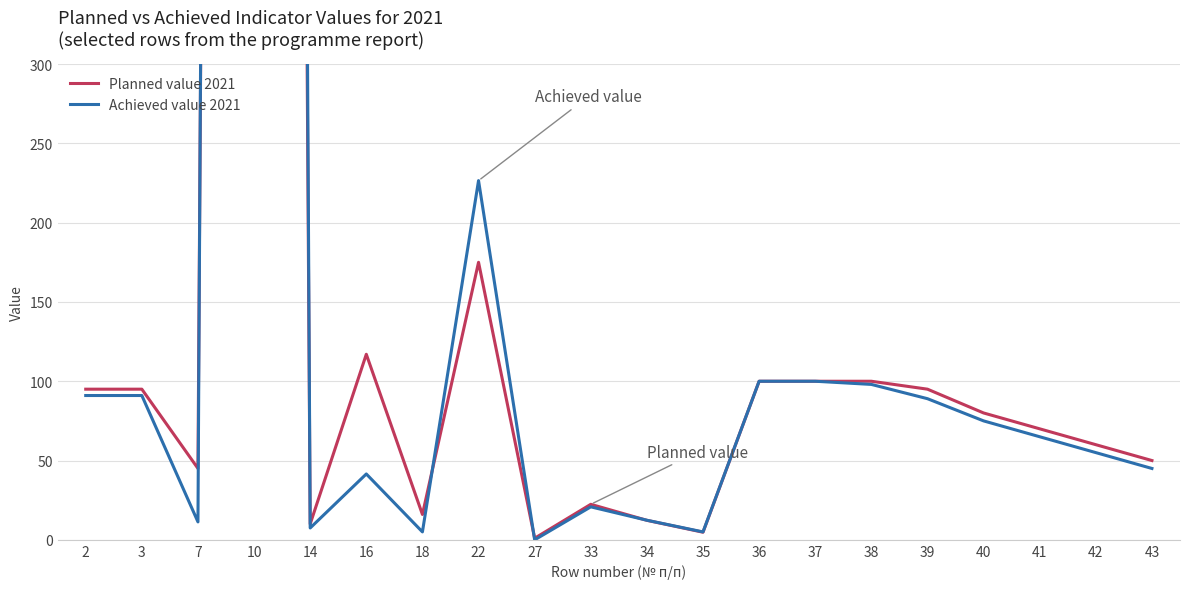

Reading left to right, extract all data points from this chart.

Planned value 2021: 2=95.0	3=95.0	7=45.0	10=5363.0	14=10.0	16=117.0	18=16.0	22=175.0	27=1.0	33=22.4	34=12.3	35=4.8	36=100.0	37=100.0	38=100.0	39=95.0	40=80.0	41=70.0	42=60.0	43=50.0
Achieved value 2021: 2=91.0	3=91.0	7=11.3	10=6215.0	14=7.5	16=41.5	18=5.0	22=226.5	27=0.0	33=20.8	34=12.4	35=5.0	36=100.0	37=100.0	38=98.0	39=89.0	40=75.0	41=65.0	42=55.0	43=45.0